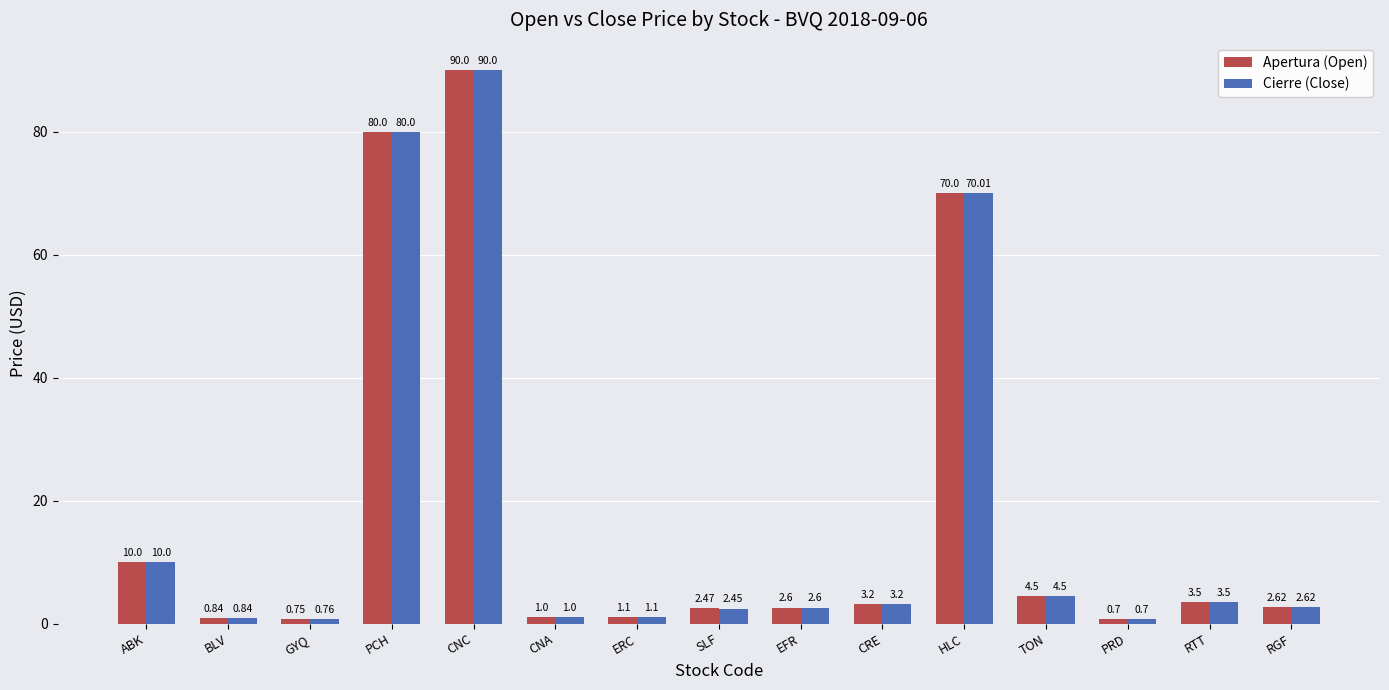

Is the value of Cierre (Close) at CNC greater than the value of Apertura (Open) at HLC?

Yes